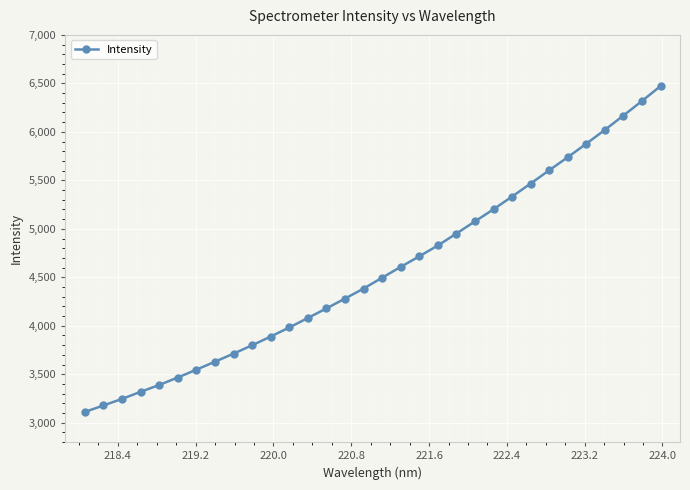

What is the minimum value shown in the chart?

3111.4